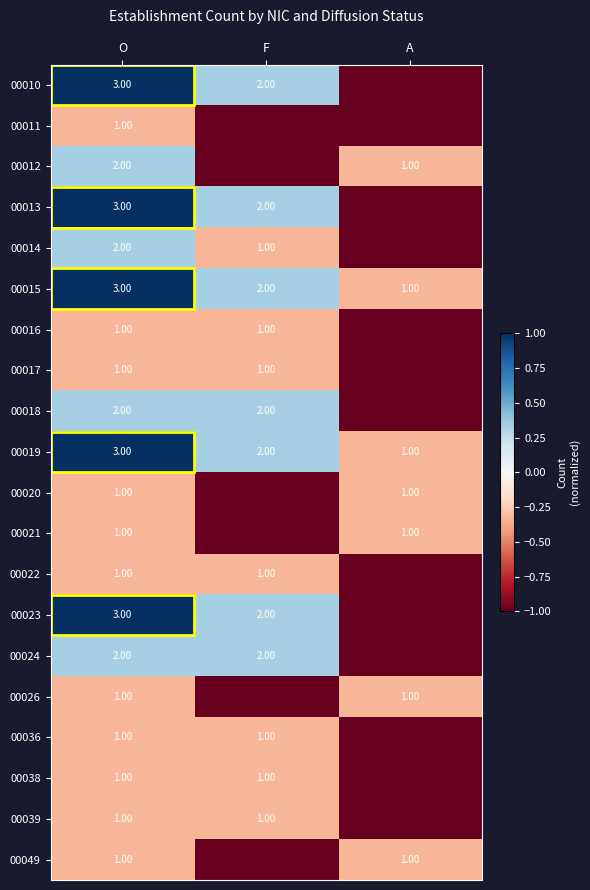

At which label does 00019 first exceed 2?

O